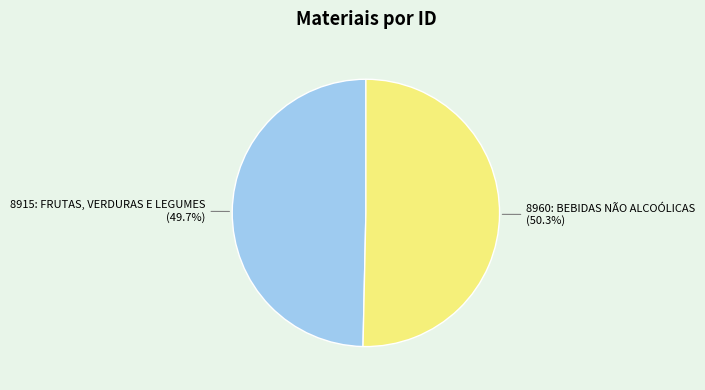

Is there any slice that represents more than half of the pie?

Yes